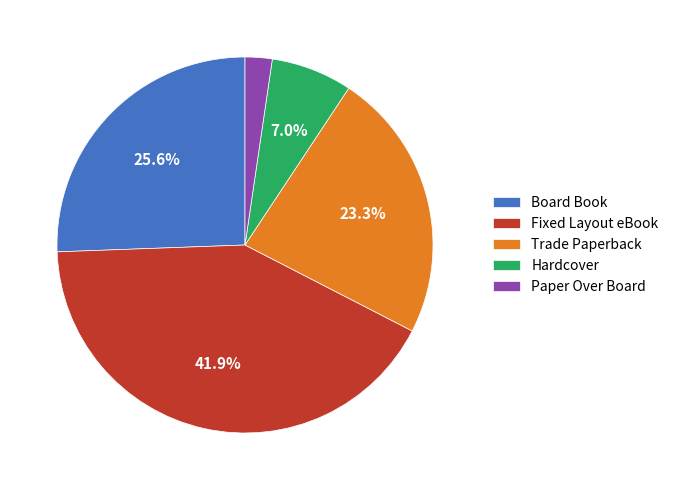

How many segments does this pie chart have?

5